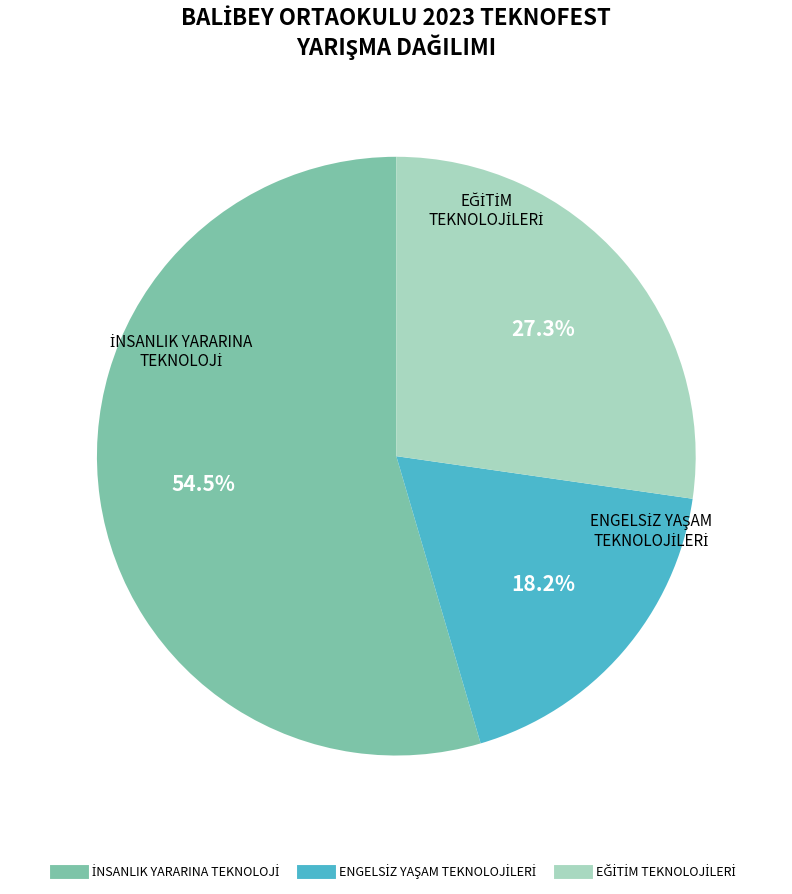

How many slices are in this pie chart?

3